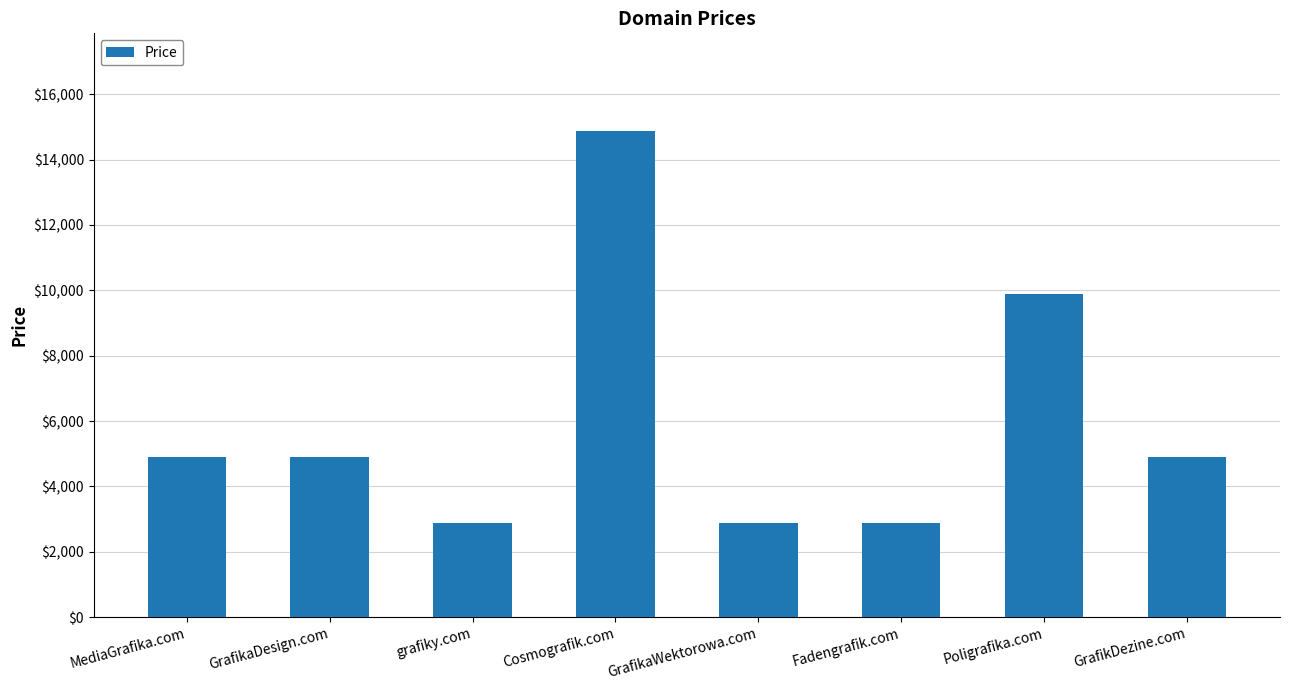

What is the smallest value displayed?

2888